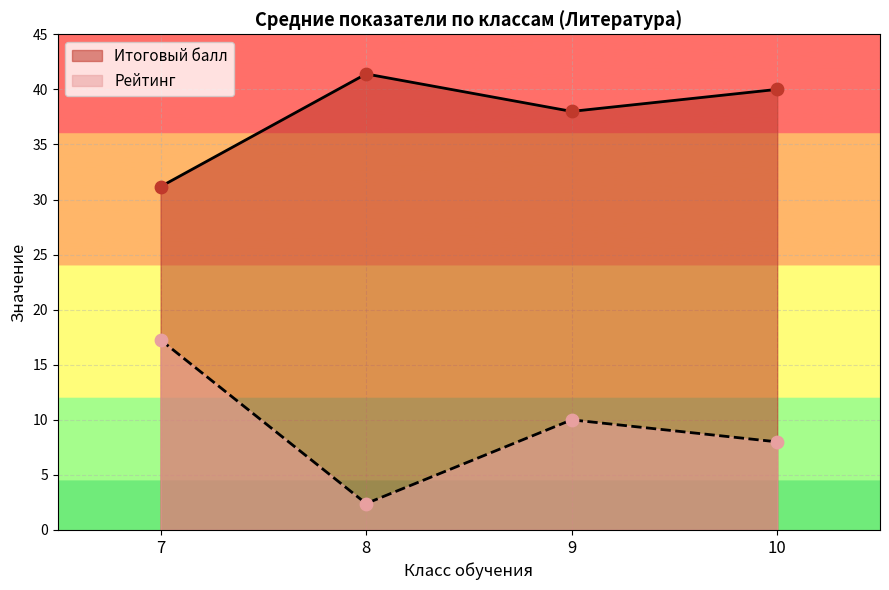

What are all the series names shown in the legend?

Итоговый балл, Рейтинг